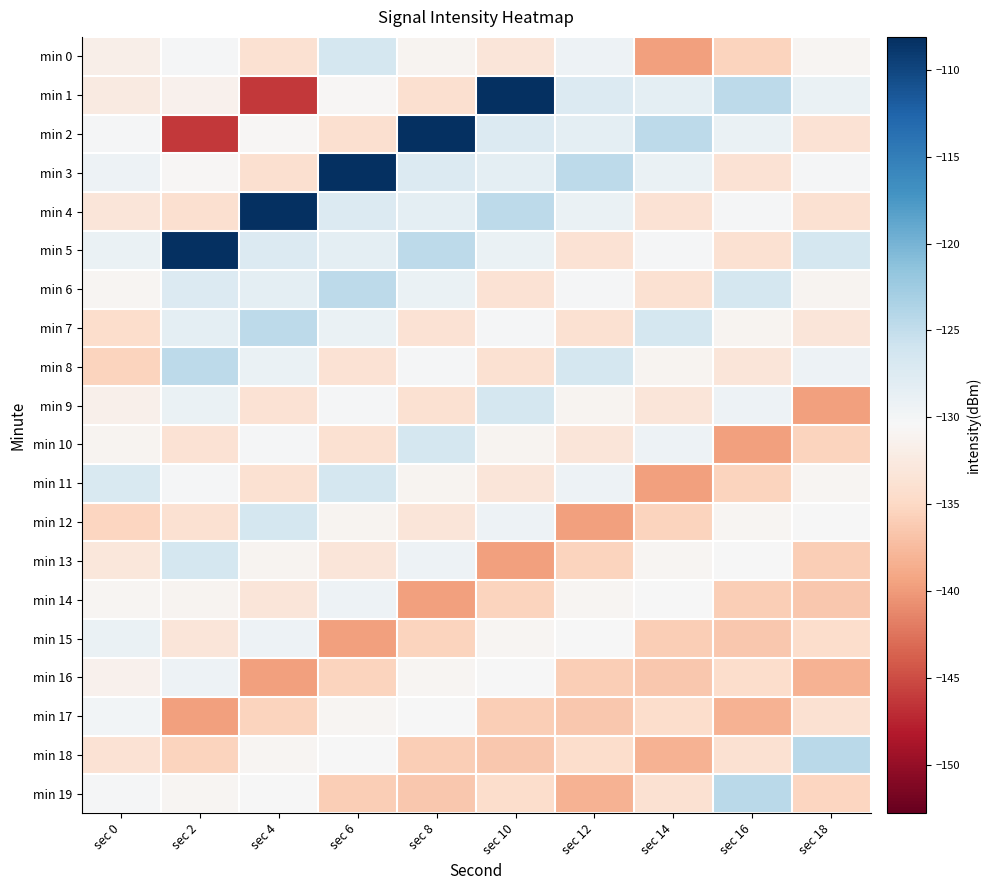

Between sec 10 and sec 2, which is larger?

sec 2